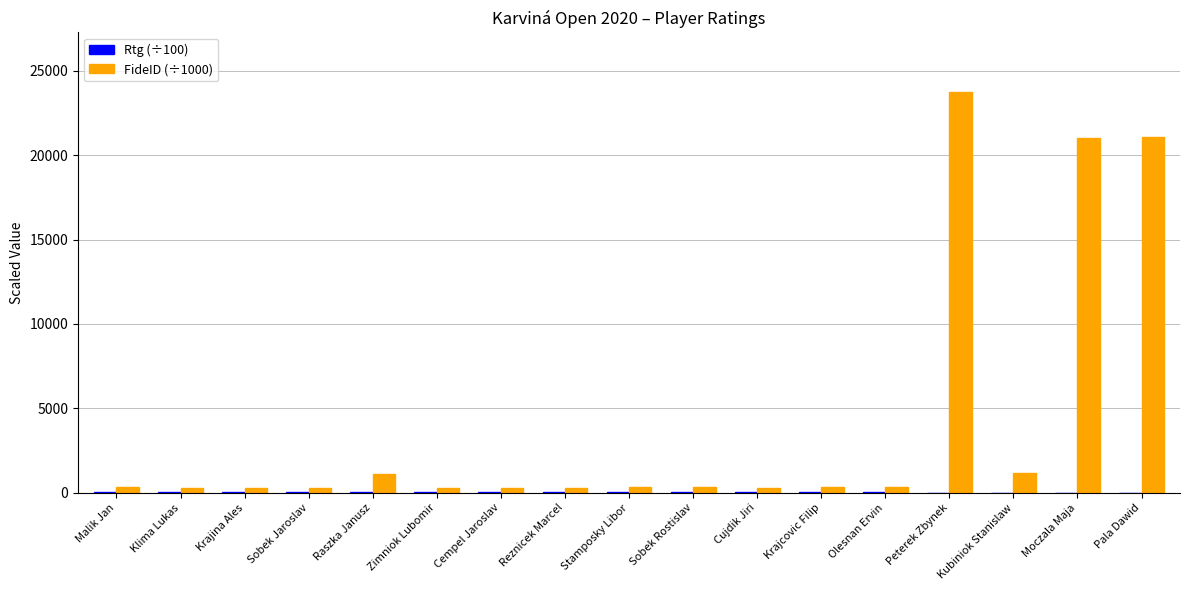

What is the greatest value displayed?

23708.6